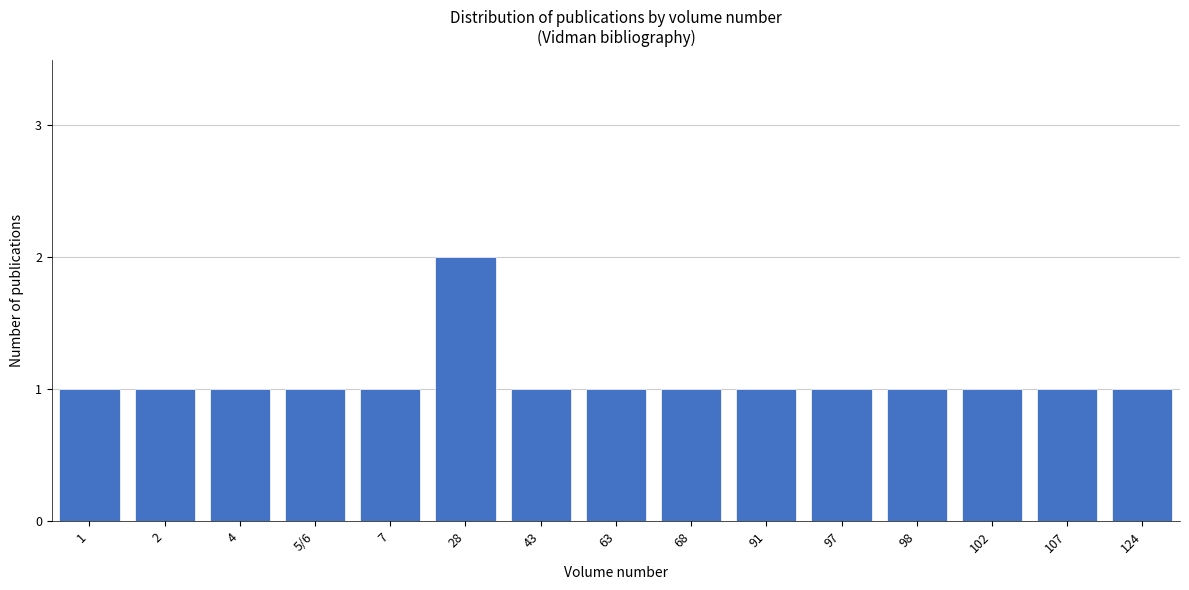

Reading left to right, what are all the values shown in this chart?

1=1	2=1	4=1	5/6=1	7=1	28=2	43=1	63=1	68=1	91=1	97=1	98=1	102=1	107=1	124=1